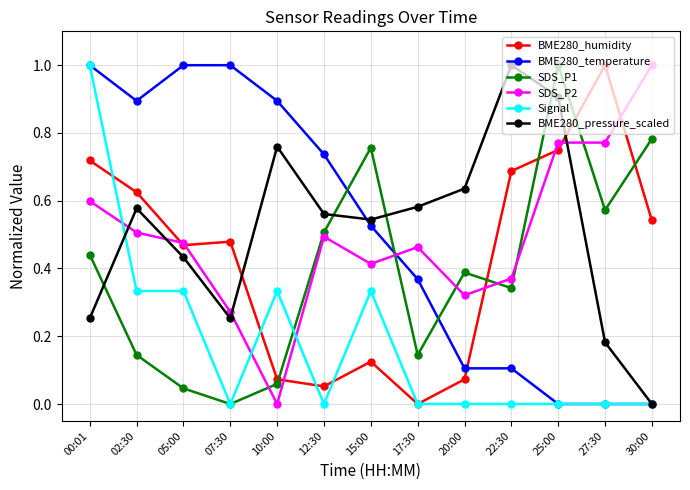

What is the total value across all series at 10:00?

2.1